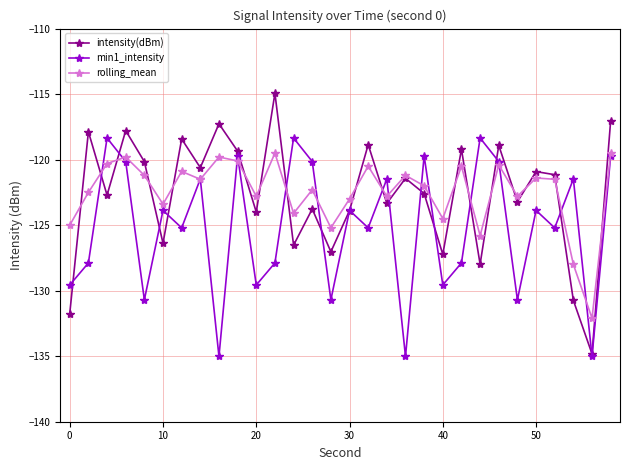

What is the value of the min1_intensity point at the 29th from the left?

-135.0